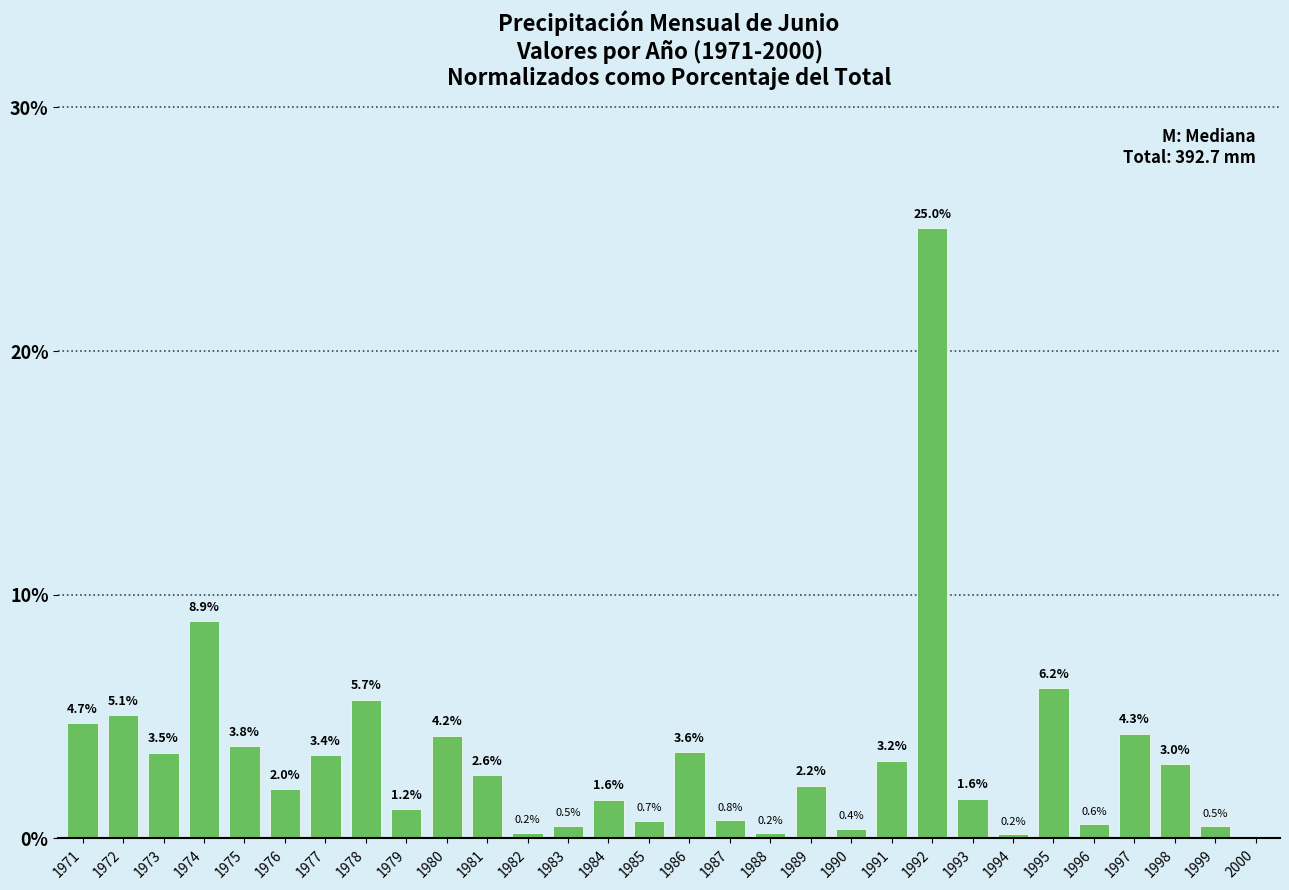

Are the bars horizontal?

No